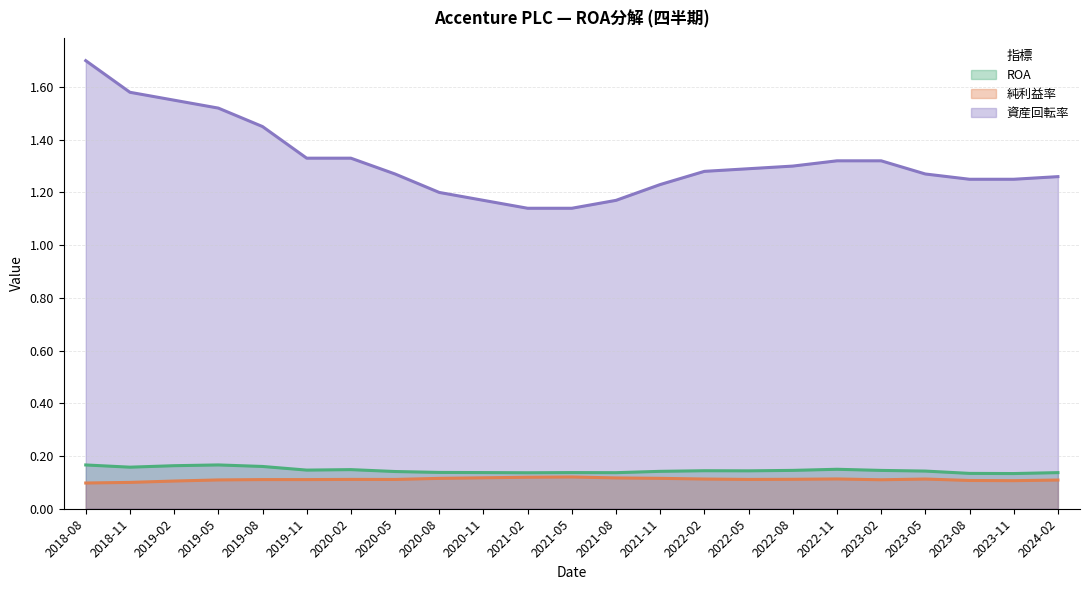

How many lines are shown in the chart?

3